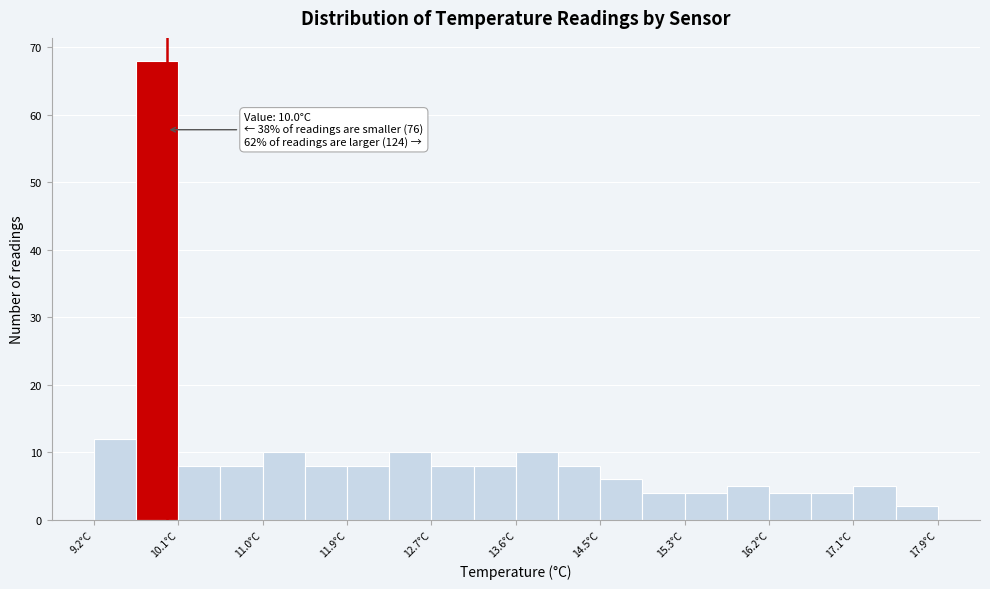

Over which range of the x-axis is the bar tallest?

9.7 to 10.1